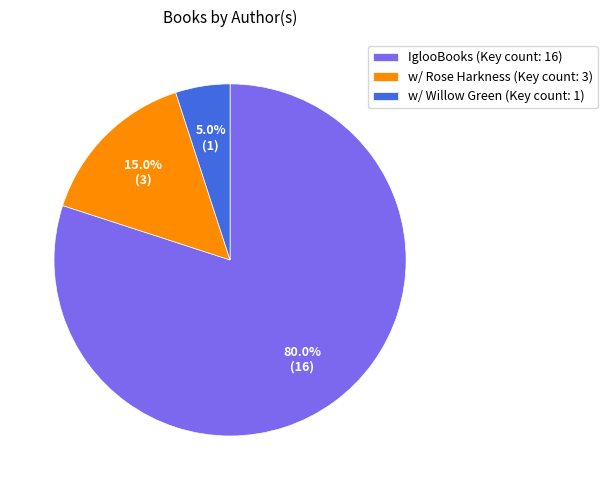

Which slice is the smallest?

w/ Willow Green (Key count: 1)